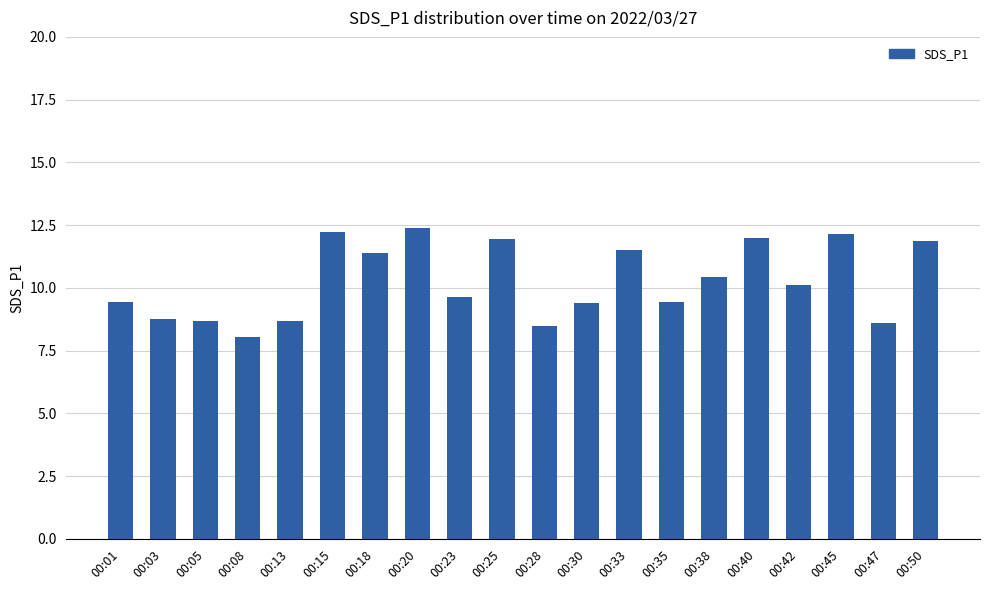

Count the number of categories in the chart.

20